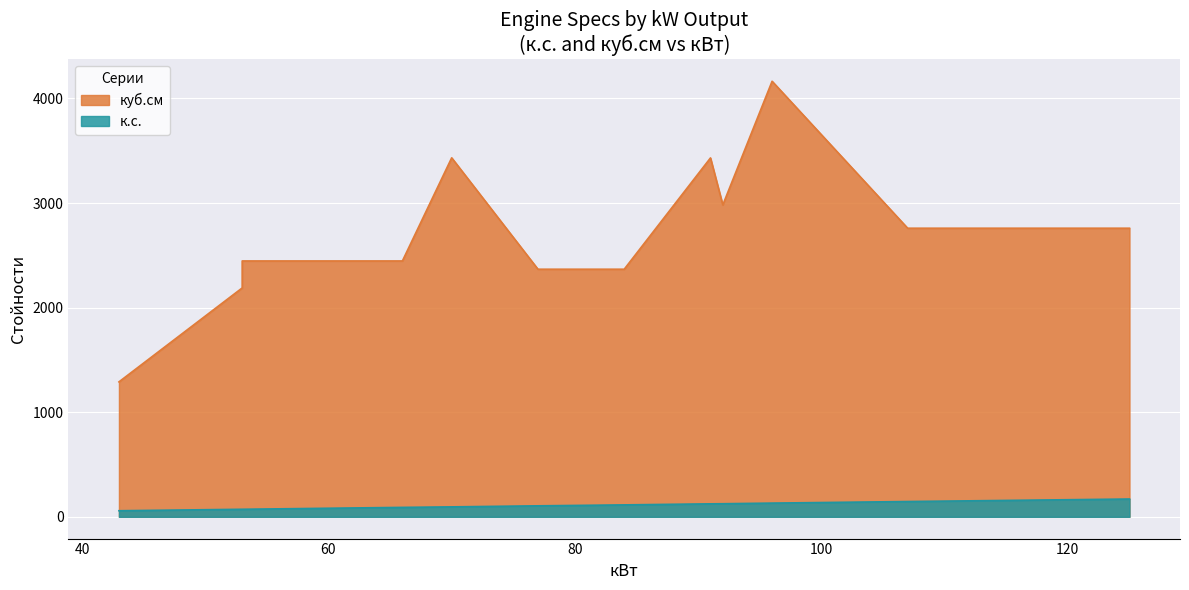

What is the maximum value for к.с.?

170